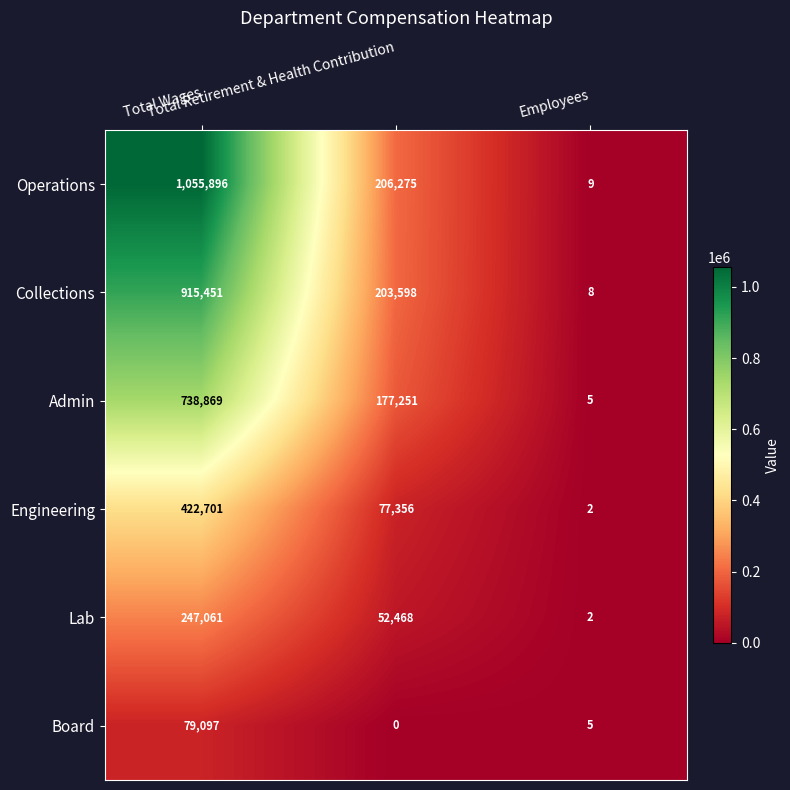

What is the sum of all Engineering values?

500059